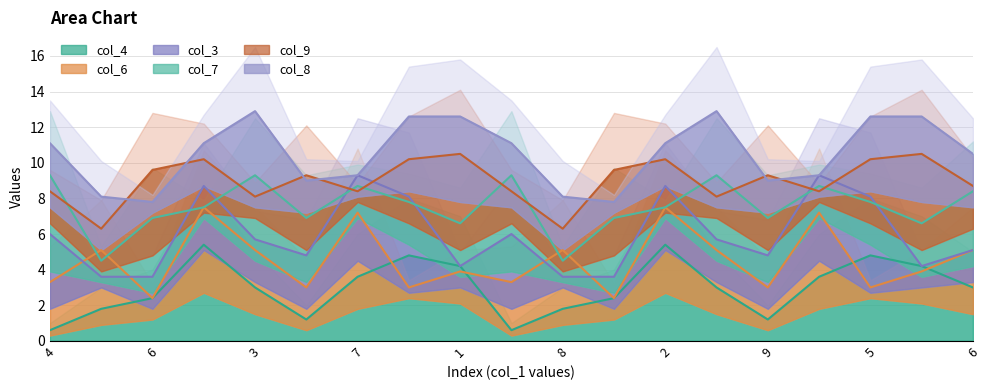

Where do col_7 and col_9 first cross each other?

4 and 8